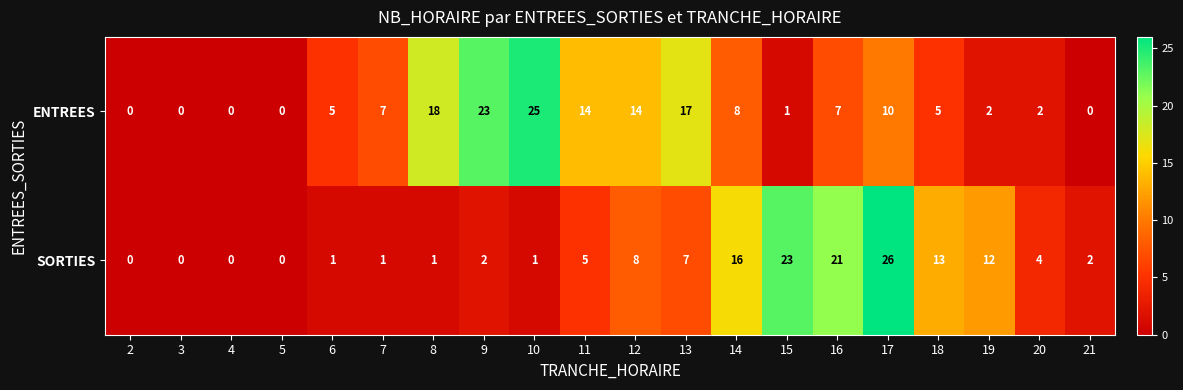

Which series has the widest spread of values?

SORTIES